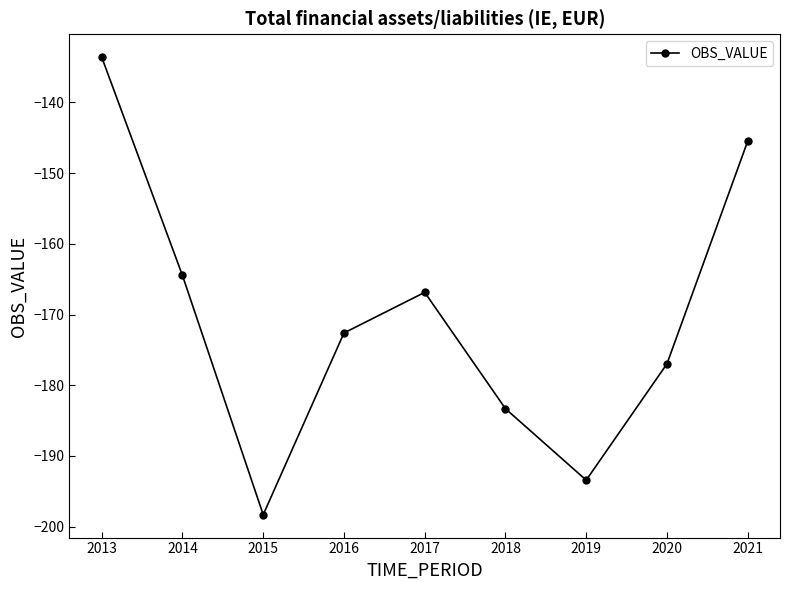

Read the value at 2013.

-133.6